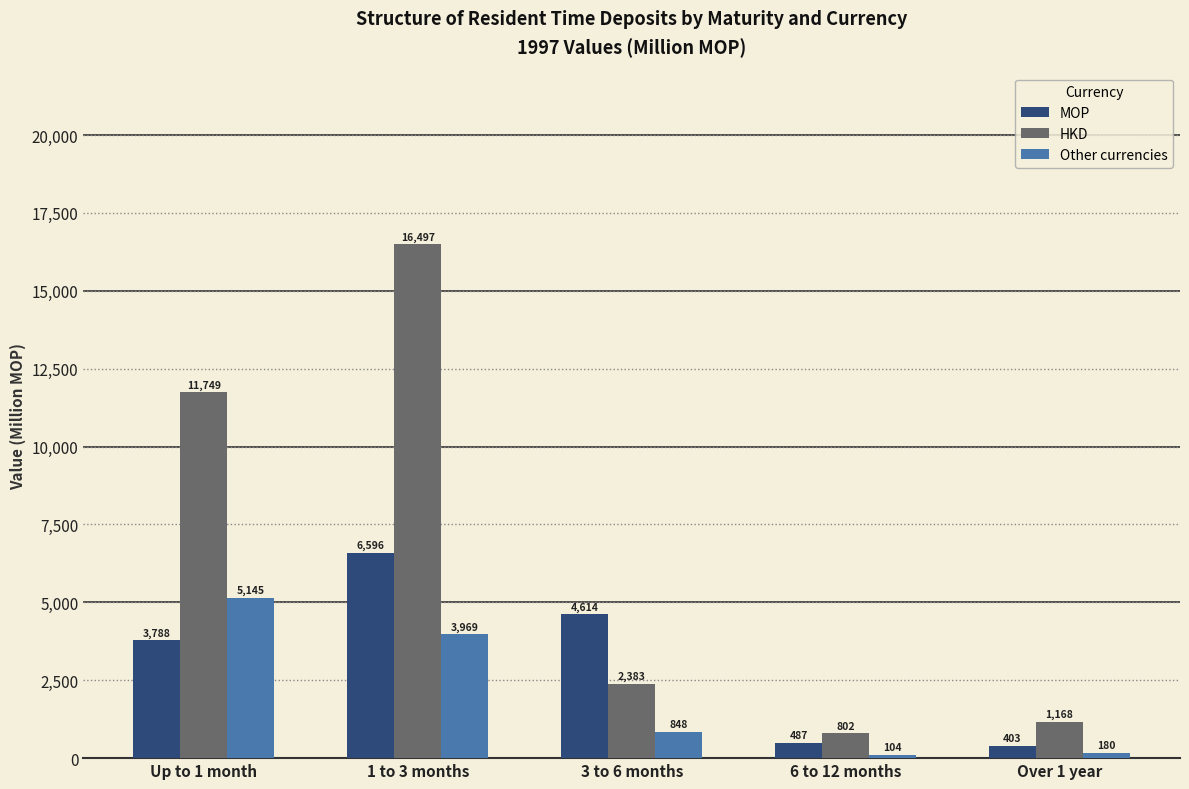

How many bars are there in total?

15